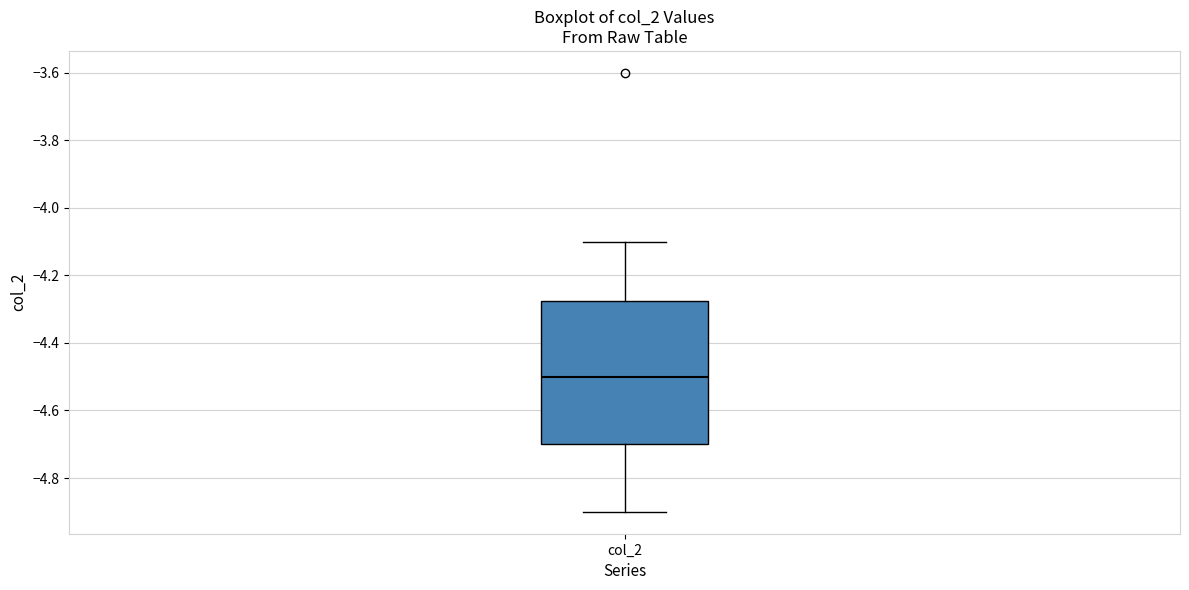

Where is the upper edge of the box for col_2 on the y-axis? The values are not printed on the chart, so give them approximately, as read against the axis.

-4.28